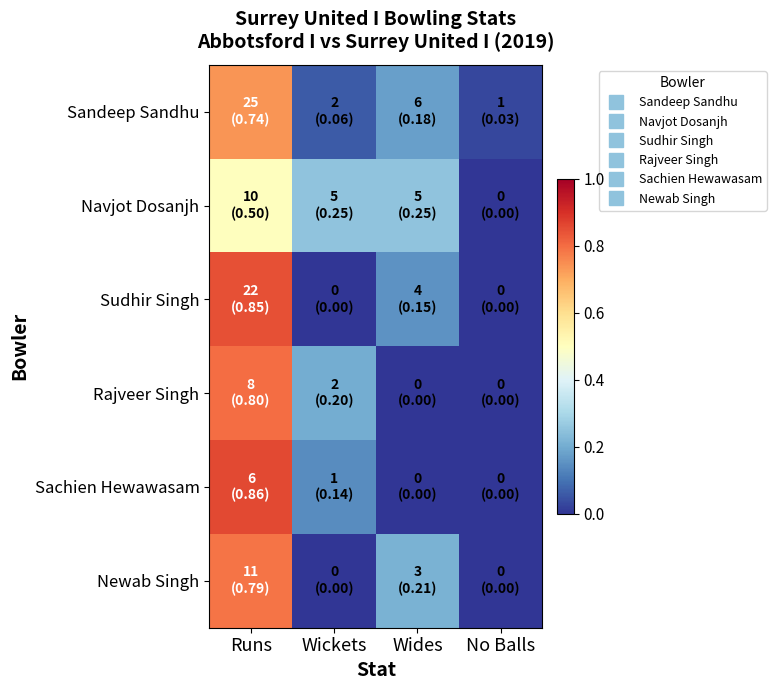

Which category has the lowest value across all series?

No Balls